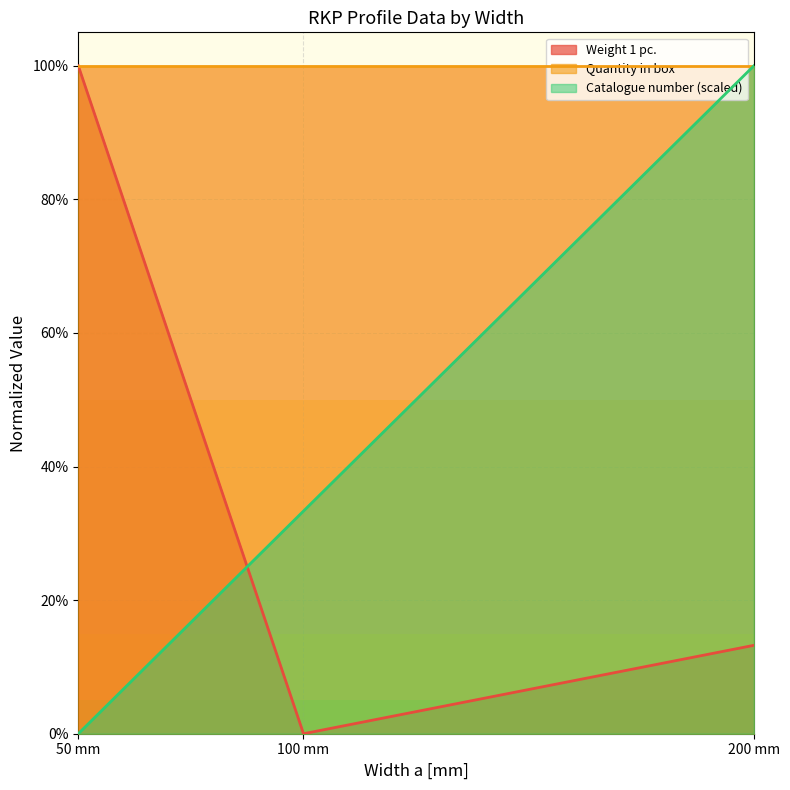

Does the chart display data point markers on the line(s)?

No